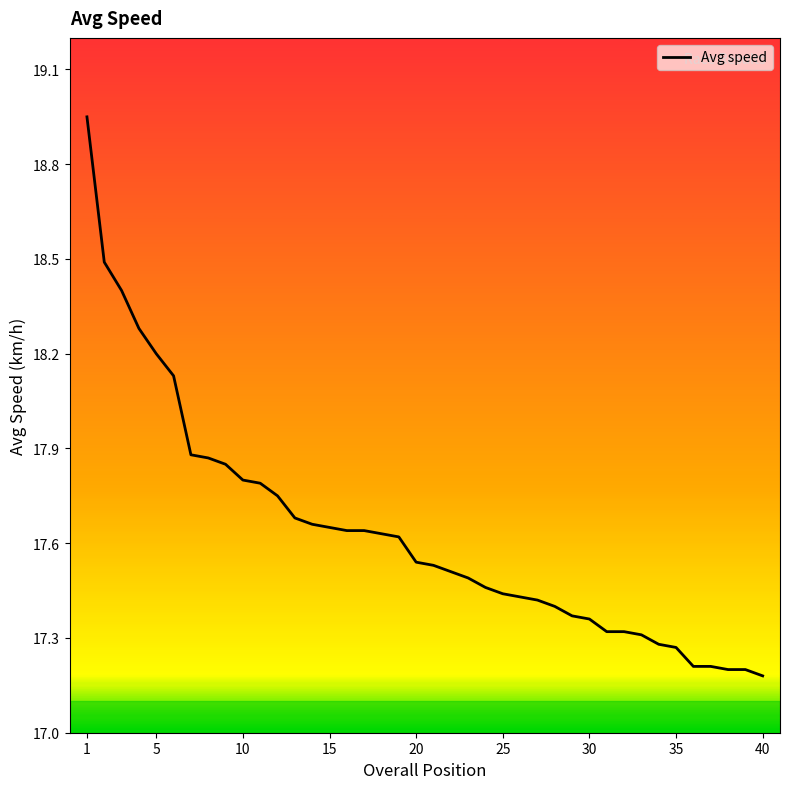

Does the chart have visible grid lines?

No